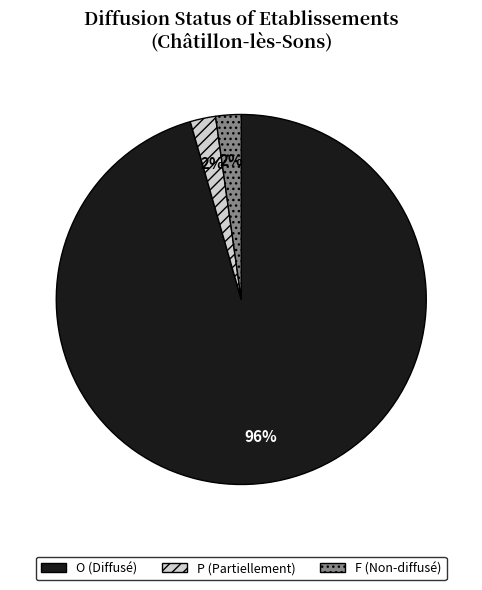

To the nearest percent, what is the average slice percentage?

33%